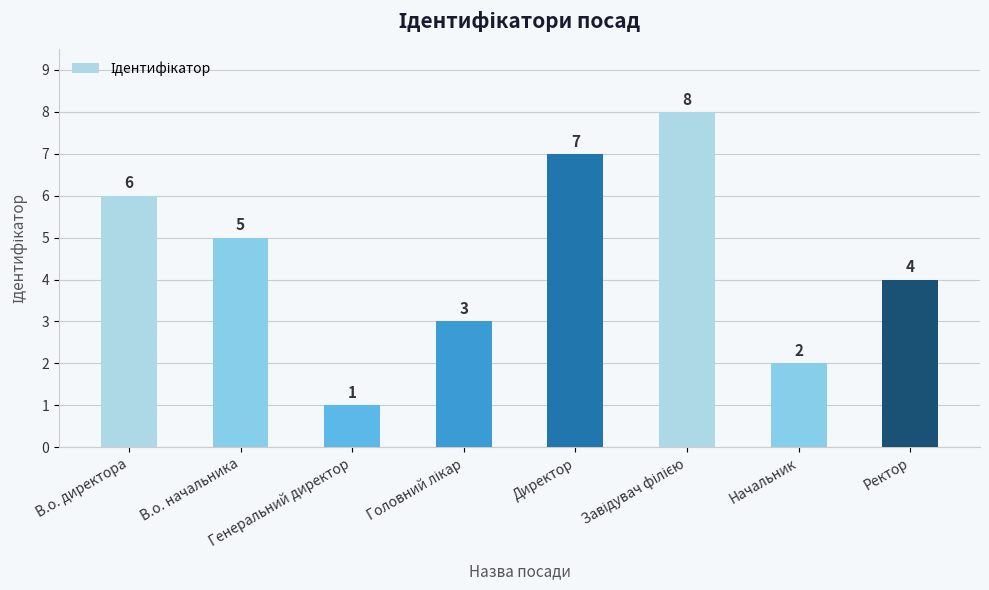

What is the value of the 1st bar from the left?

6